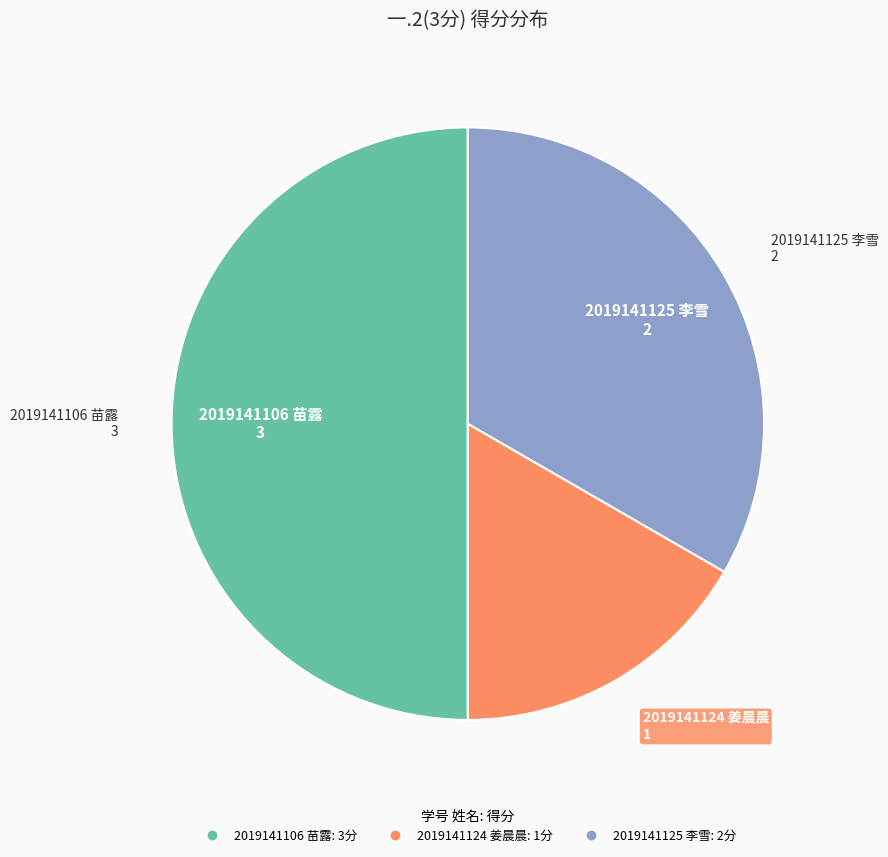

How many segments does this pie chart have?

3